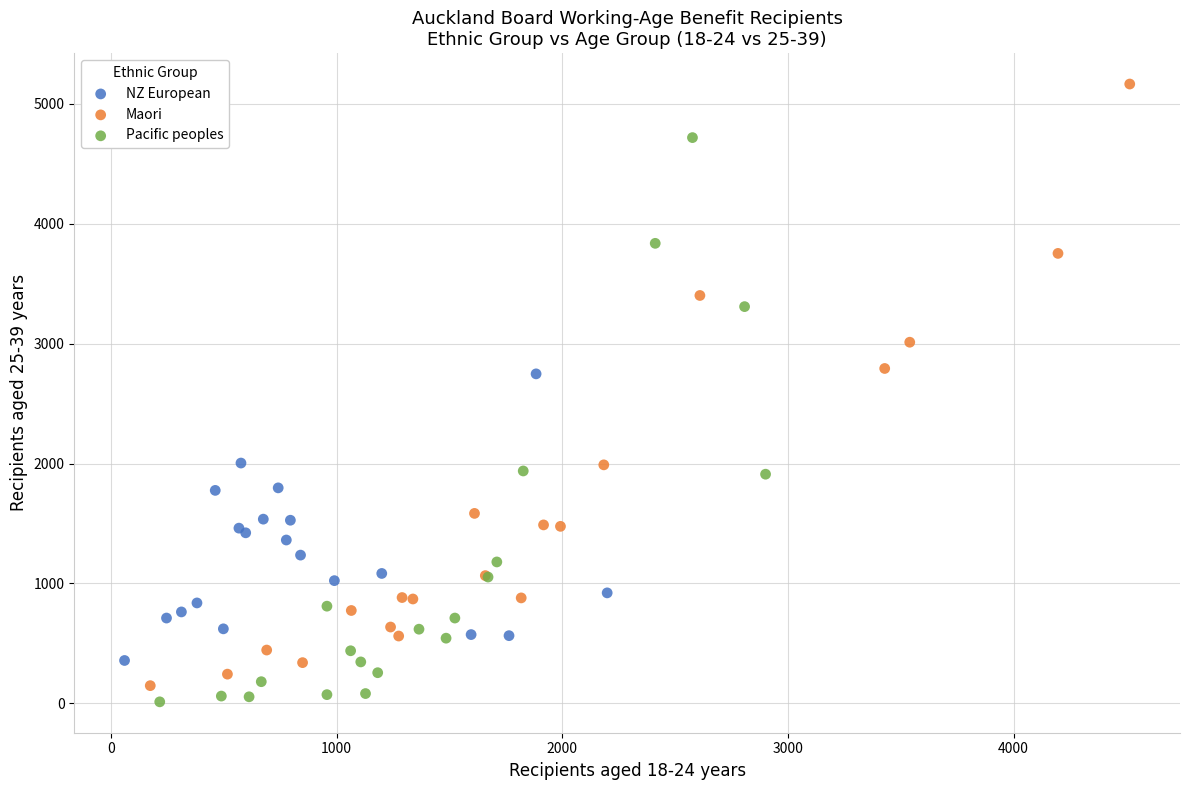

Which series contains the highest Y value?

Maori